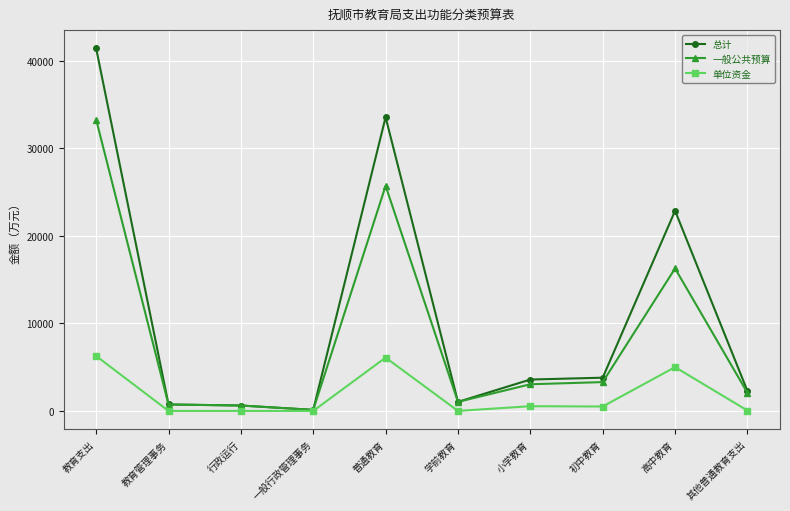

Is it true that 一般公共预算 equals 685.4 at 小学教育?

False